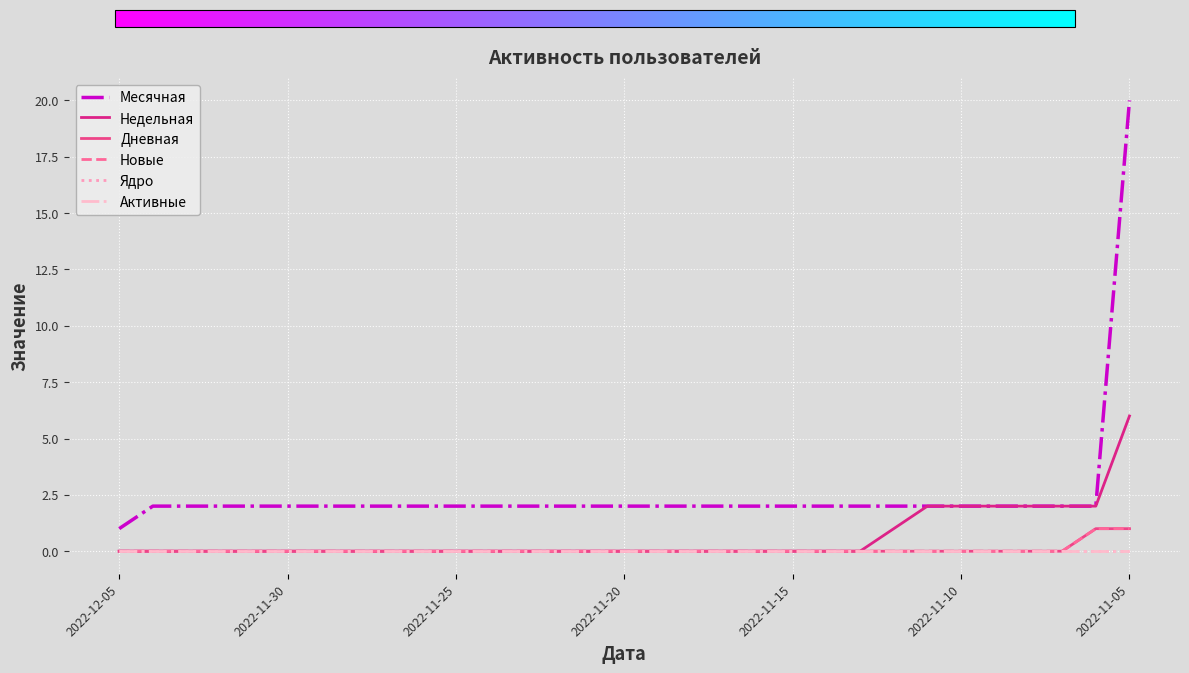

At which label does Активные reach its minimum?

2022-12-05